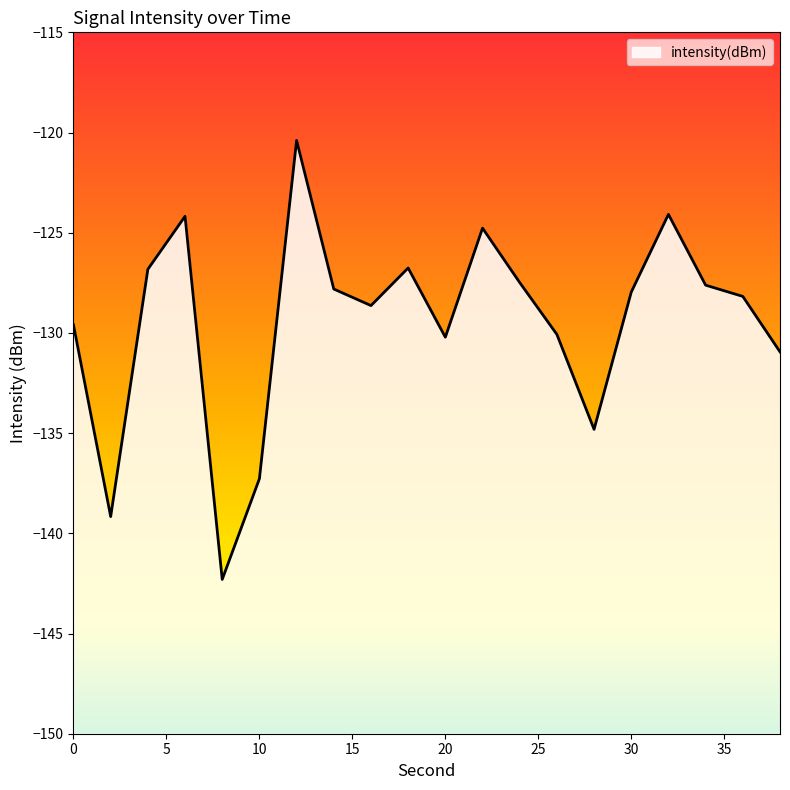

True or false: the data shows -48.0 at 32.

False